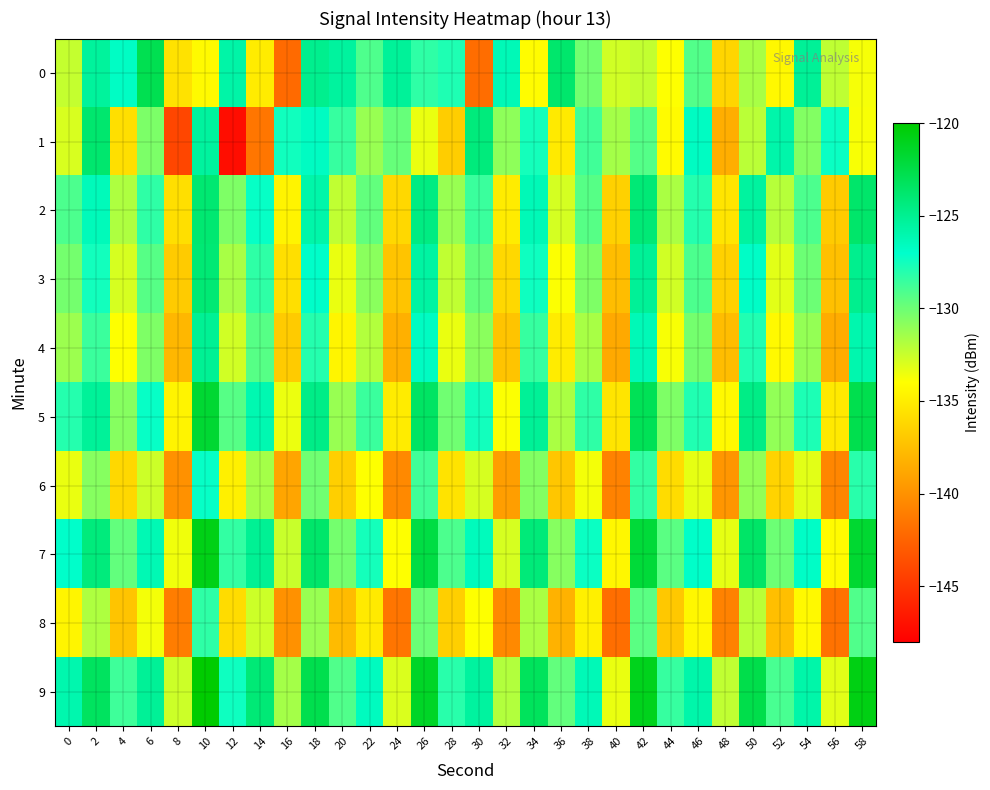

Which has a higher value, 58 or 8?

58